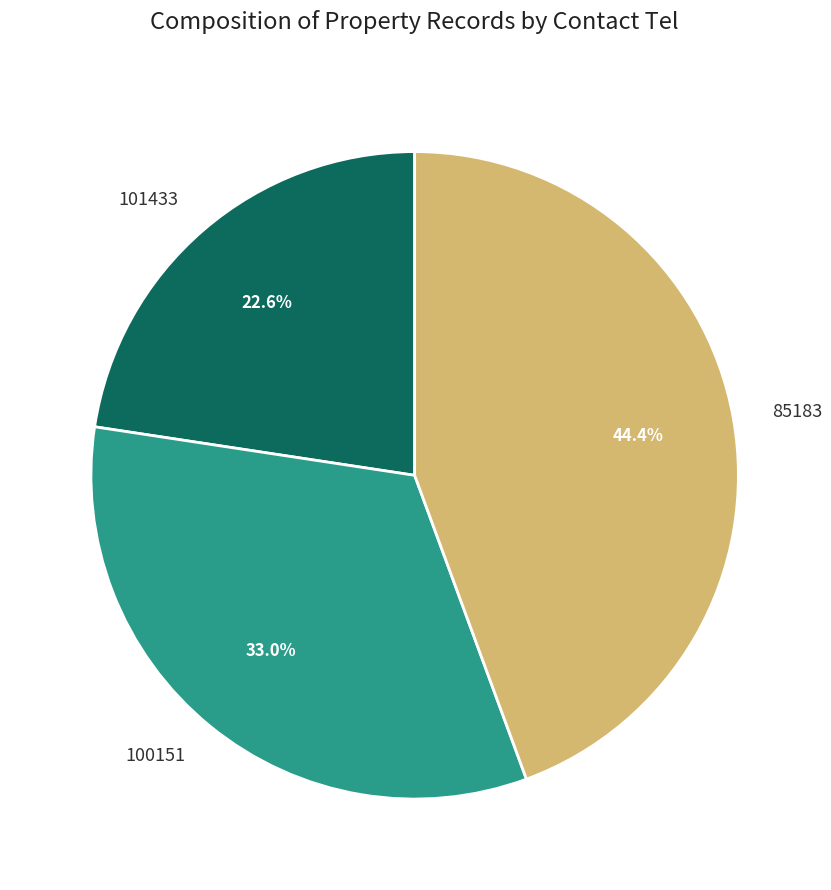

Which category has the biggest portion of the pie?

85183